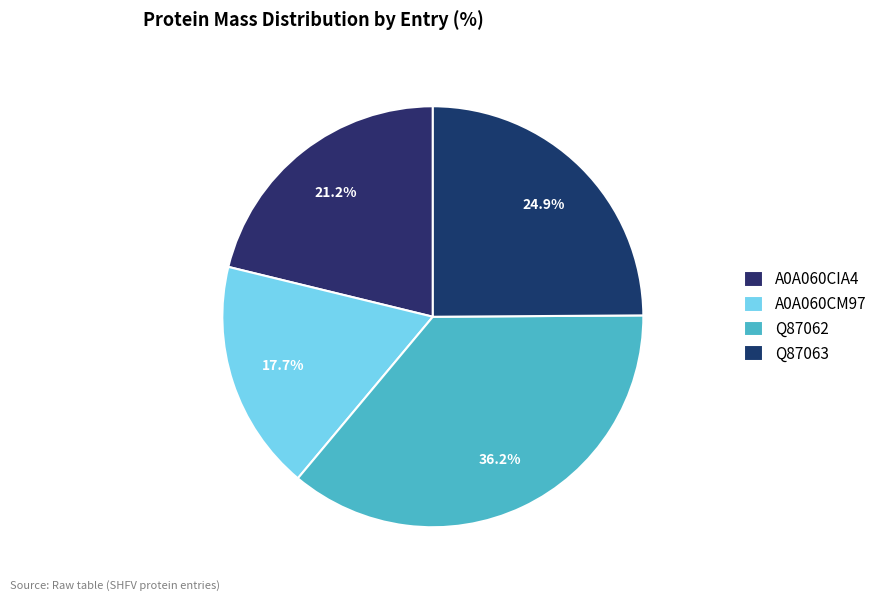

What is the change in value from A0A060CIA4 to Q87063?

+1827.6